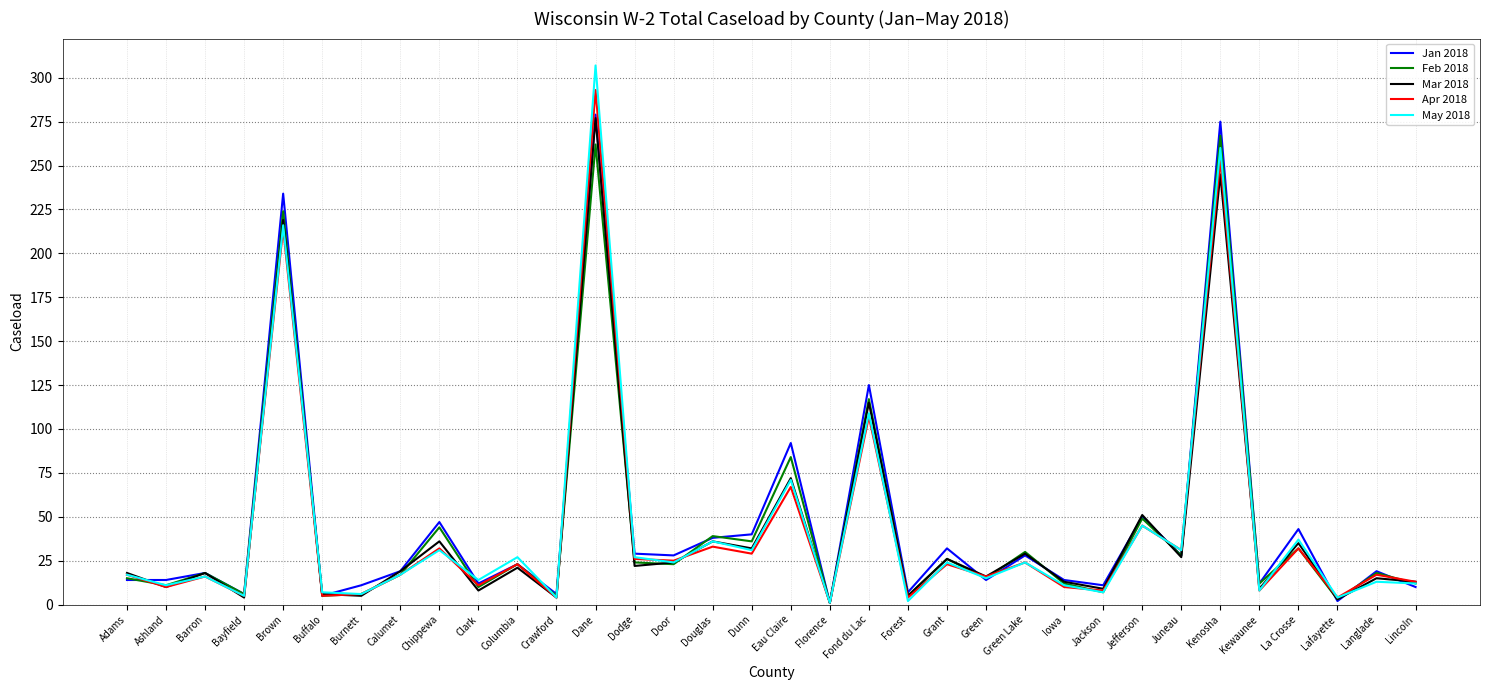

Is the value of Feb 2018 at Dunn greater than the value of May 2018 at Kewaunee?

Yes